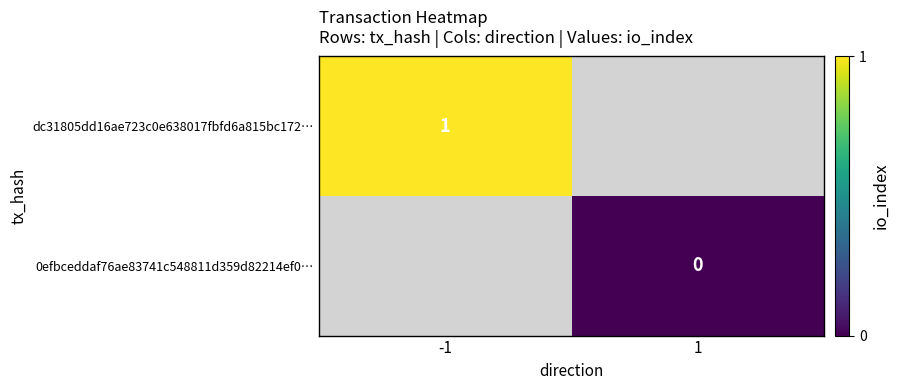

Is the value of dc31805dd16ae723c0e638017fbfd6a815bc172… at -1 greater than the value of 0efbceddaf76ae83741c548811d359d82214ef0… at 1?

Yes